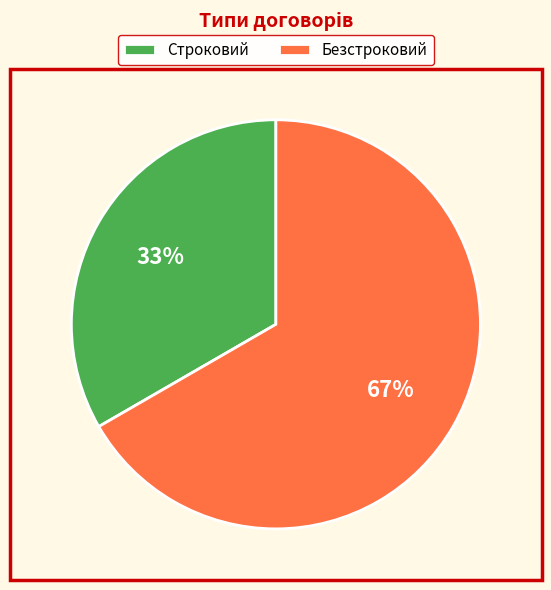

The Строковий slice represents 21% of the pie. True or false?

False